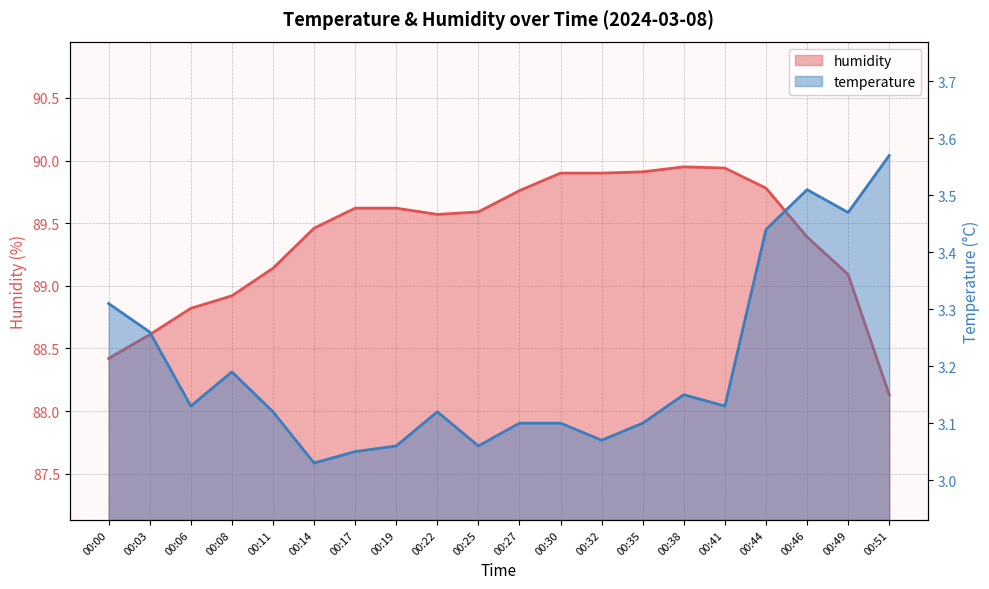

How many lines are shown in the chart?

2